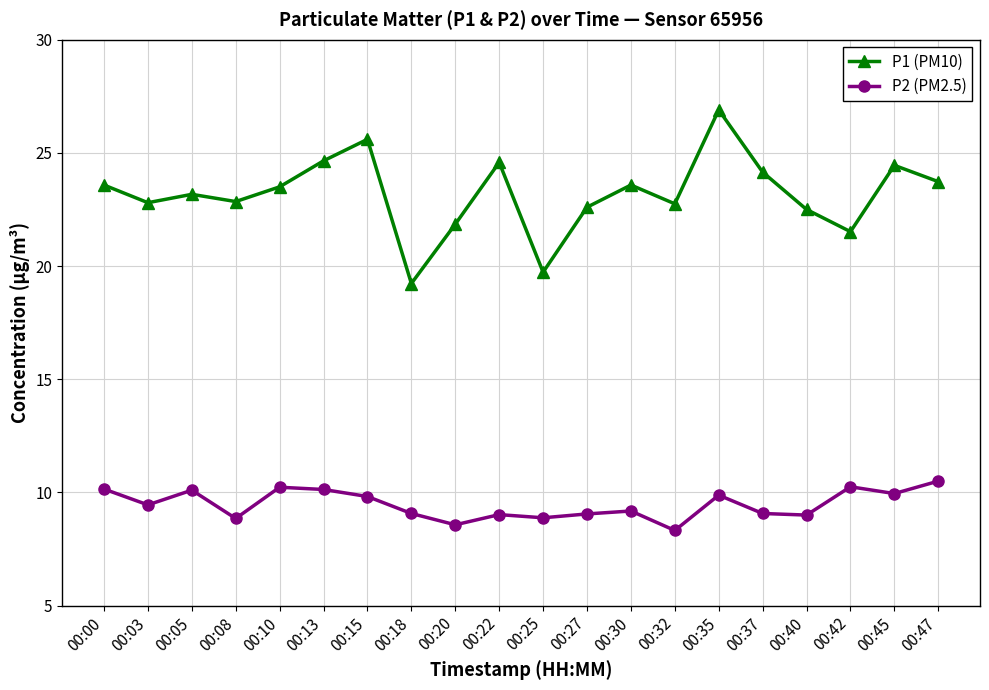

What is the sum of the P2 (PM2.5) values at 00:30 and 00:13?

19.3